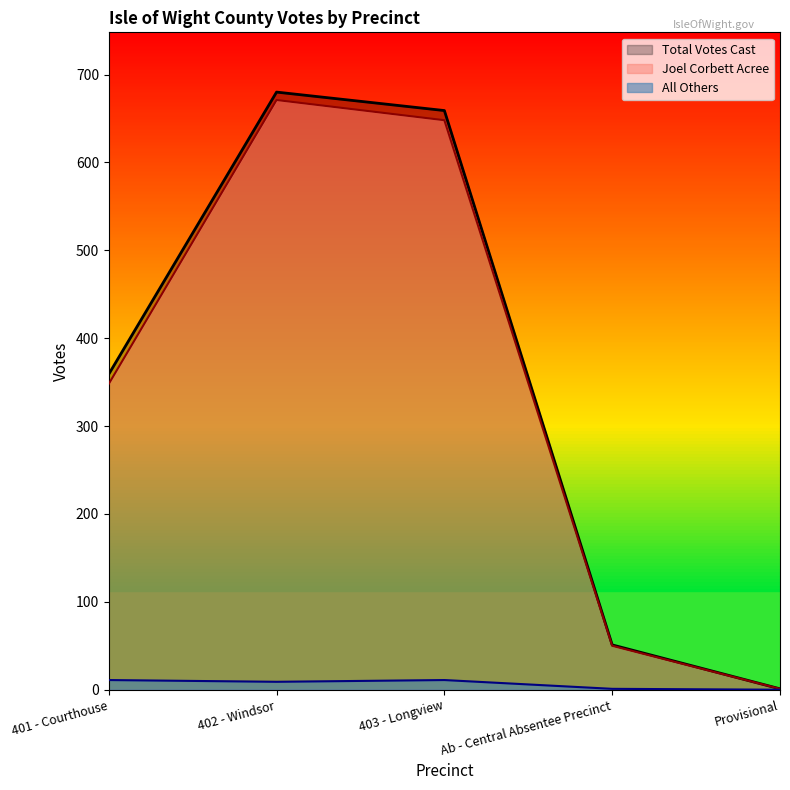

True or false: Joel Corbett Acree and All Others cross at least once.

False